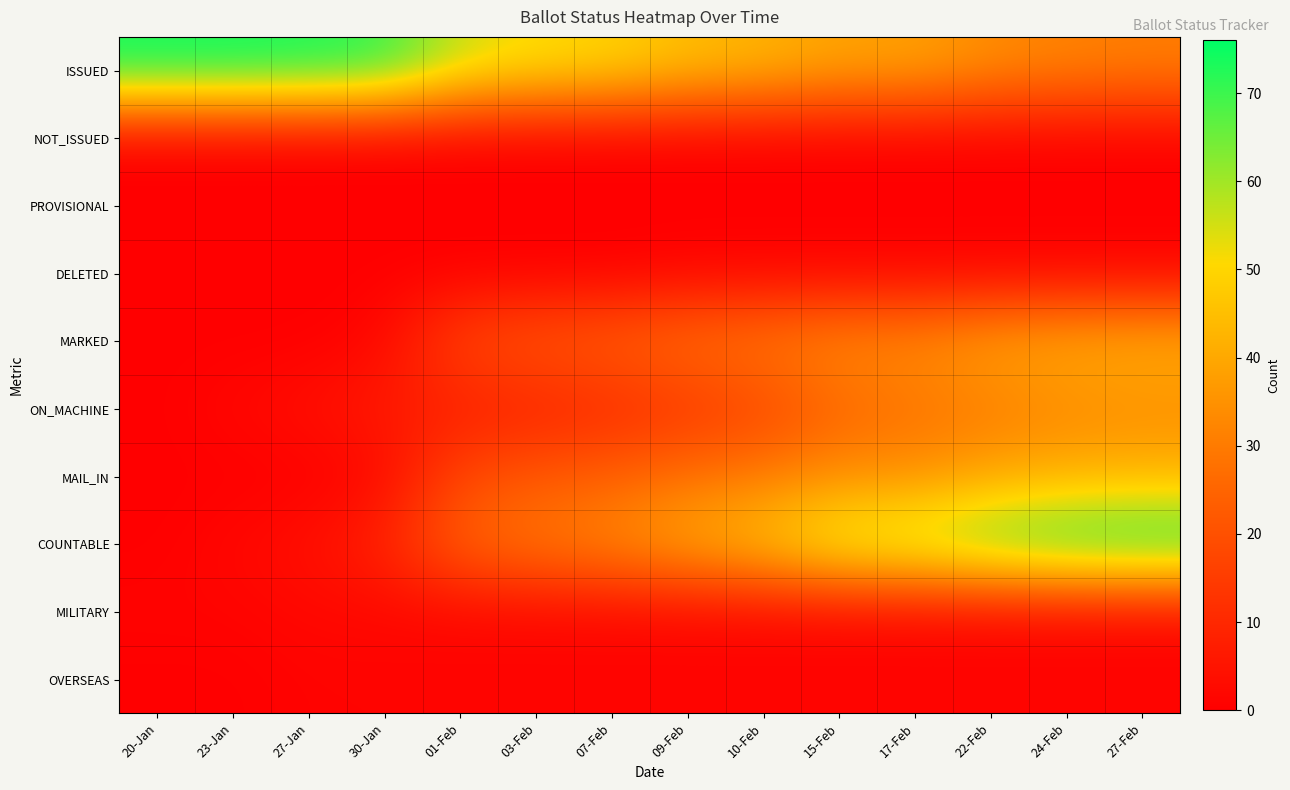

At 27-Jan, list the series in order from largest to smallest.

ISSUED, ON_MACHINE, COUNTABLE, MILITARY, OVERSEAS, NOT_ISSUED, PROVISIONAL, DELETED, MARKED, MAIL_IN